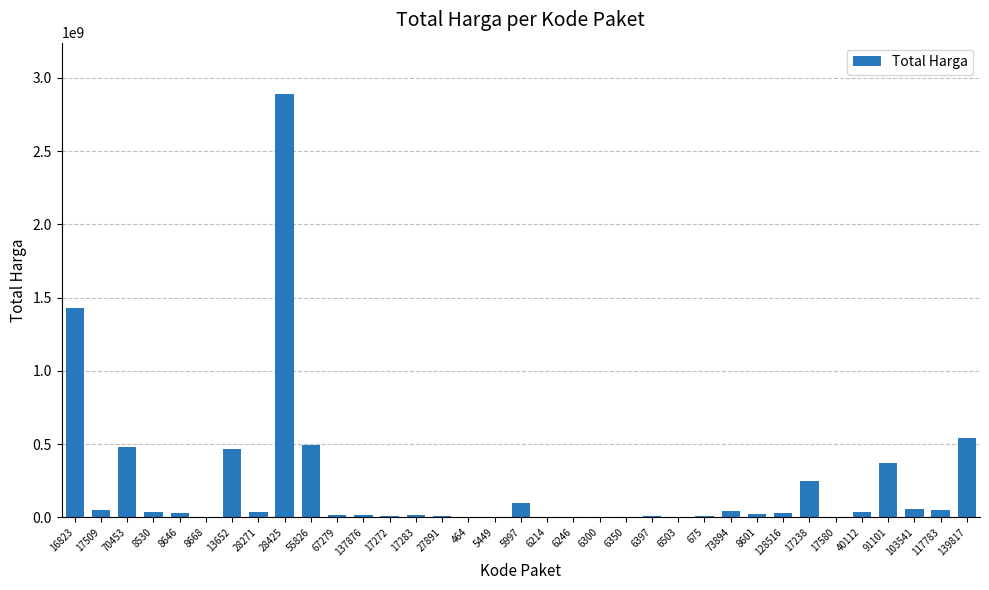

What is the change in value from 67279 to 27891?

-11773760